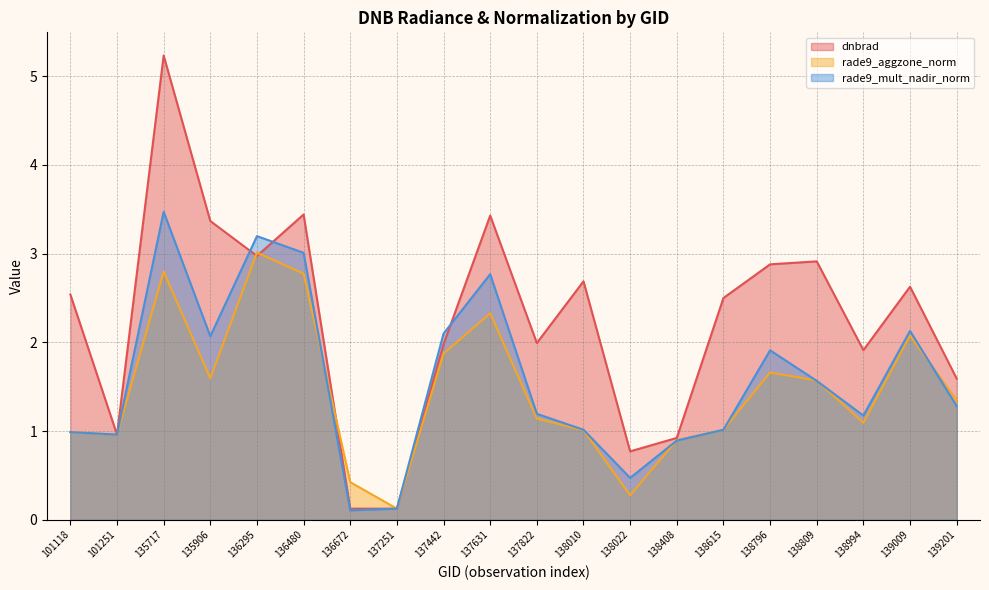

The value of dnbrad at 138809 is 1.3. True or false?

False